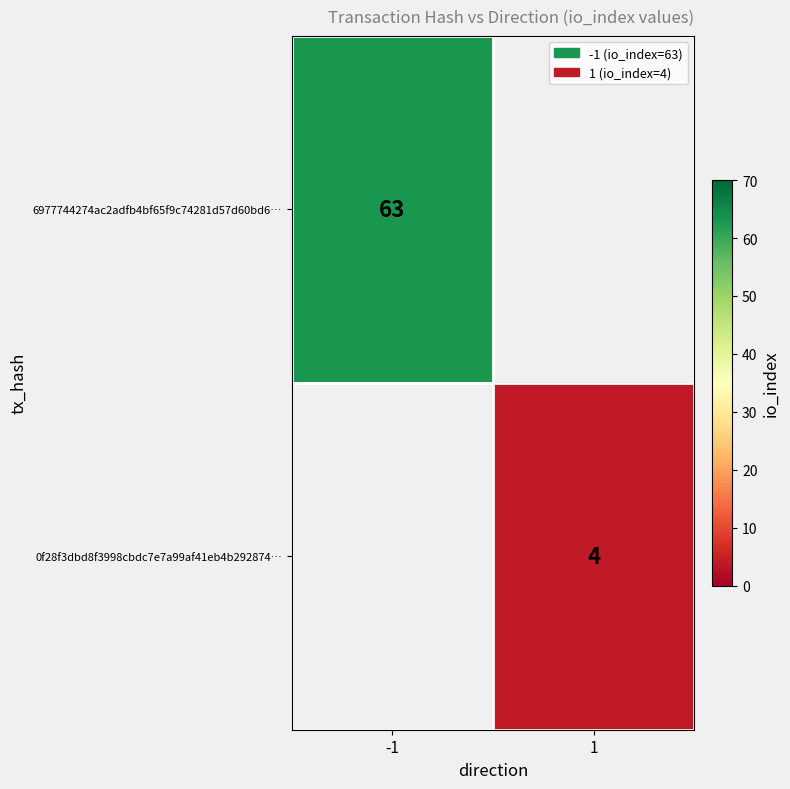

True or false: 0f28f3dbd8f3998cbdc7e7a99af41eb4b292874… has a value of 2.1 at 1.

False